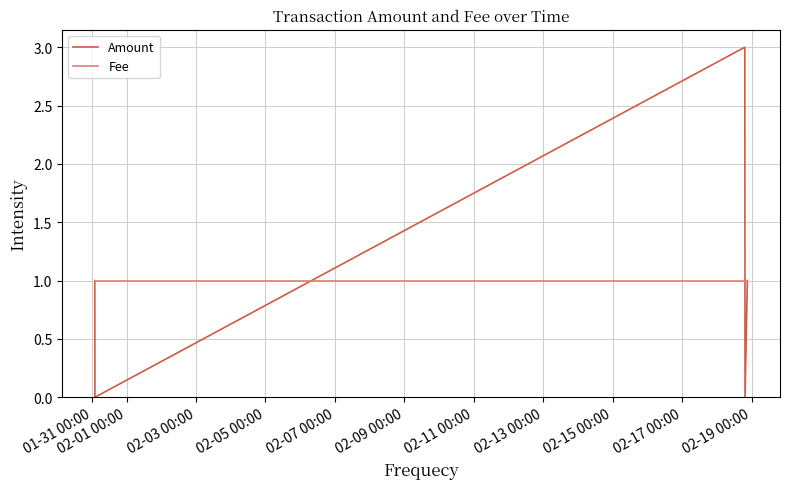

Reading left to right, list all the values displayed in this chart.

Amount: 1	0	3	0	1
Fee: 1	1	1	1	1